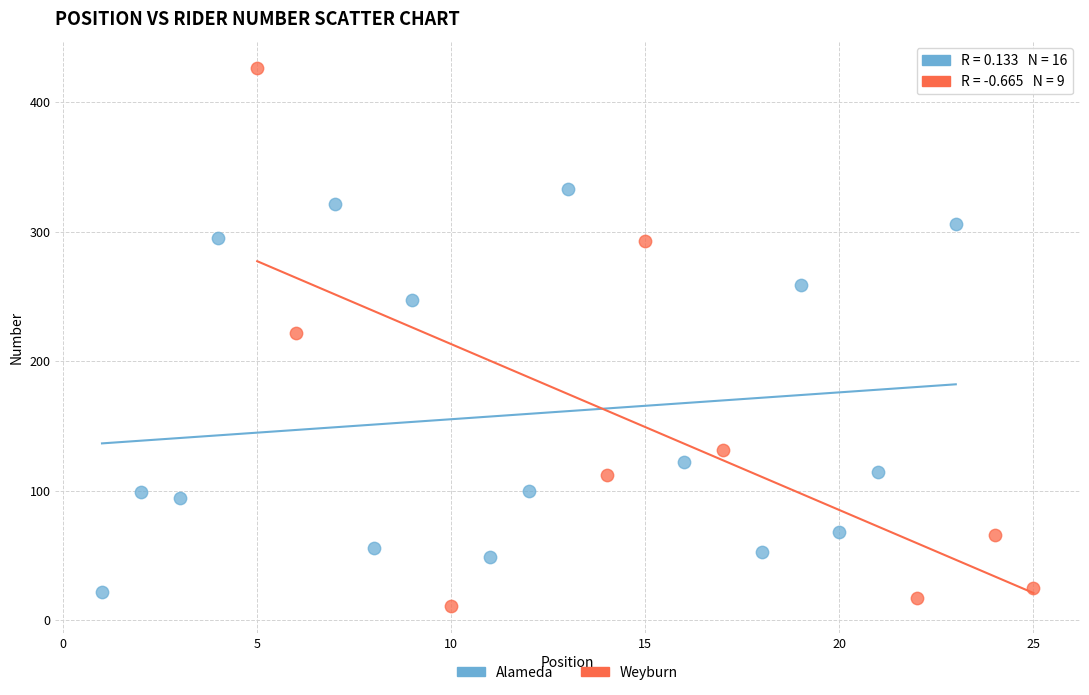

Which series has the widest spread of Y values?

Weyburn